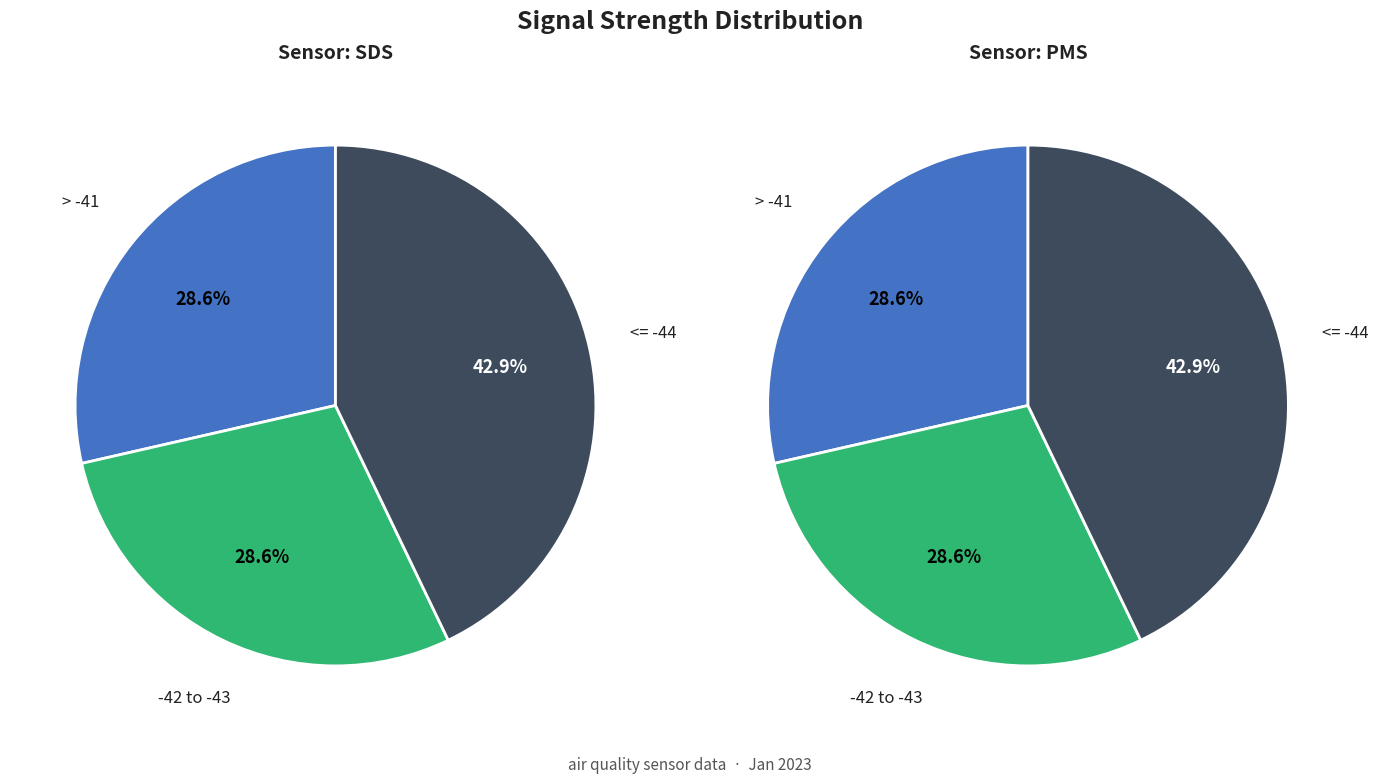

Is there any slice that represents more than half of the pie?

No